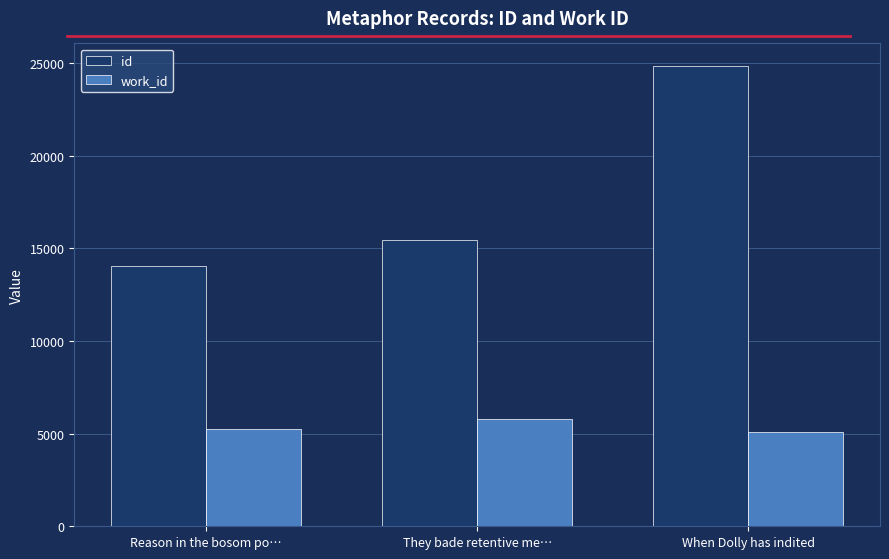

The id series shows 44215 at When Dolly has indited. True or false?

False